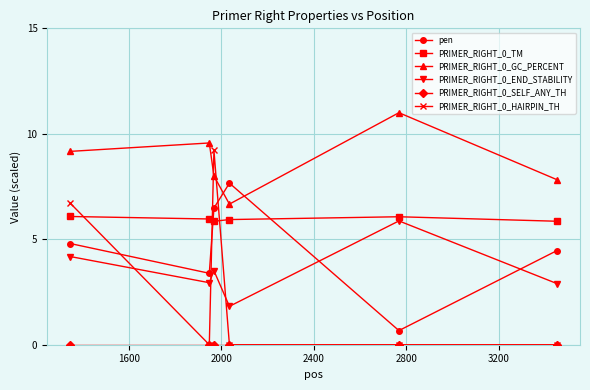

True or false: PRIMER_RIGHT_0_HAIRPIN_TH has more than 2 interior local peaks.

False